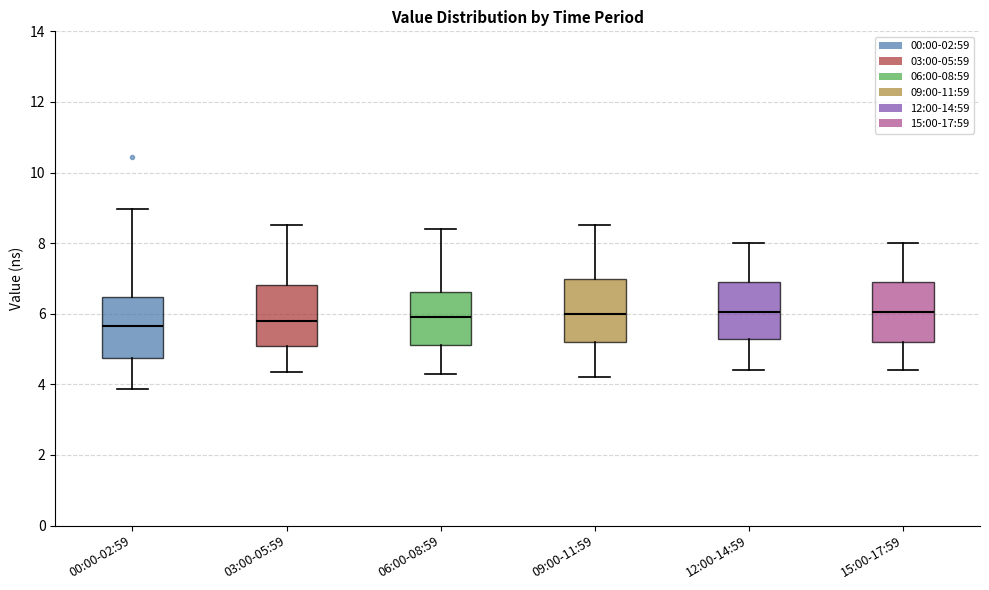

Reading left to right, transcribe this box plot: for each box, give where its median line is, the range the box spans, and where its two whiskers end, as read against the y-axis. The values are not printed on the chart, so give them approximately, as read against the axis.

00:00-02:59: median 5.6, box 4.8 to 6.4, whiskers 3.8 to 9.0
03:00-05:59: median 5.8, box 5.0 to 6.8, whiskers 4.4 to 8.6
06:00-08:59: median 6.0, box 5.2 to 6.6, whiskers 4.4 to 8.4
09:00-11:59: median 6.0, box 5.2 to 7.0, whiskers 4.2 to 8.6
12:00-14:59: median 6.0, box 5.2 to 7.0, whiskers 4.4 to 8.0
15:00-17:59: median 6.0, box 5.2 to 7.0, whiskers 4.4 to 8.0